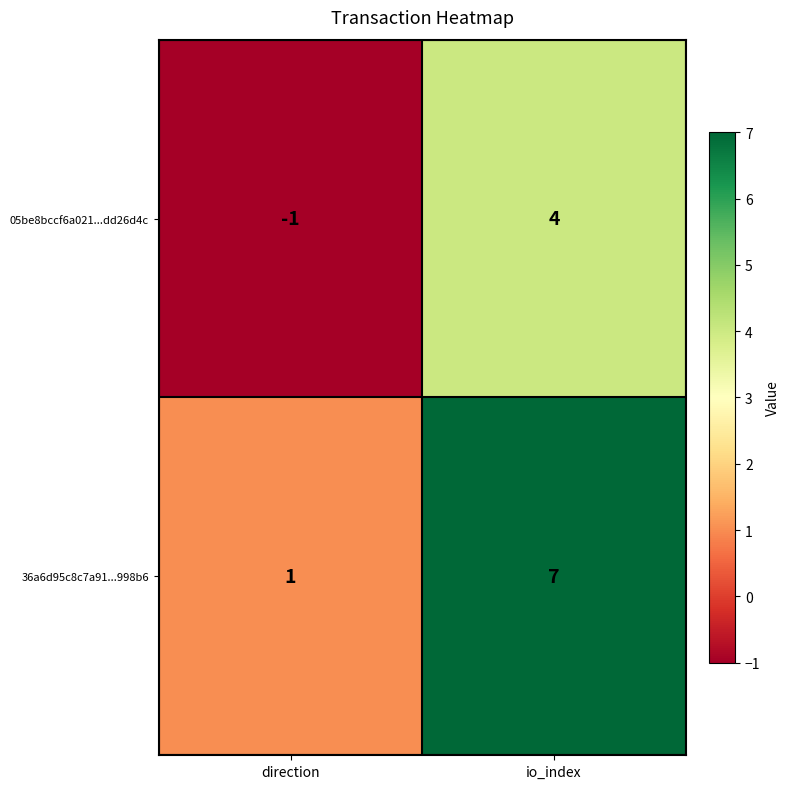

Reading left to right, transcribe all the data shown in this chart.

05be8bccf6a021...dd26d4c: -1	4
36a6d95c8c7a91...998b6: 1	7